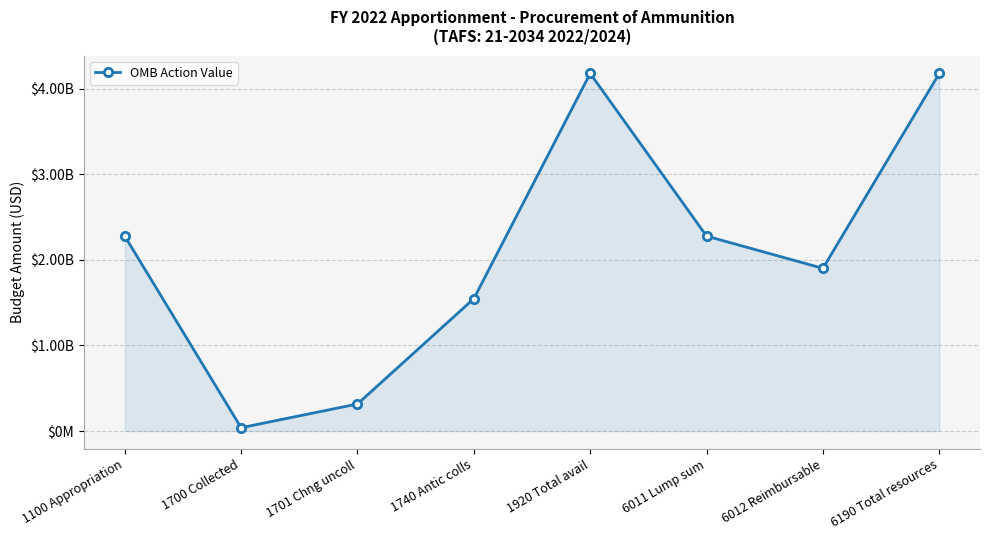

What is the average value?

2088356000